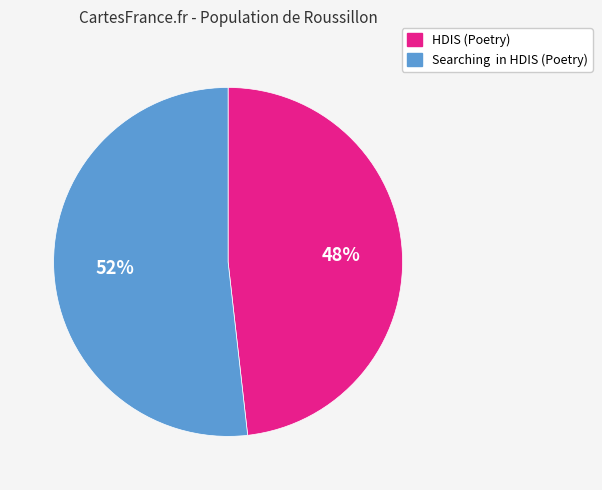

True or false: HDIS (Poetry) accounts for 40% of the total.

False